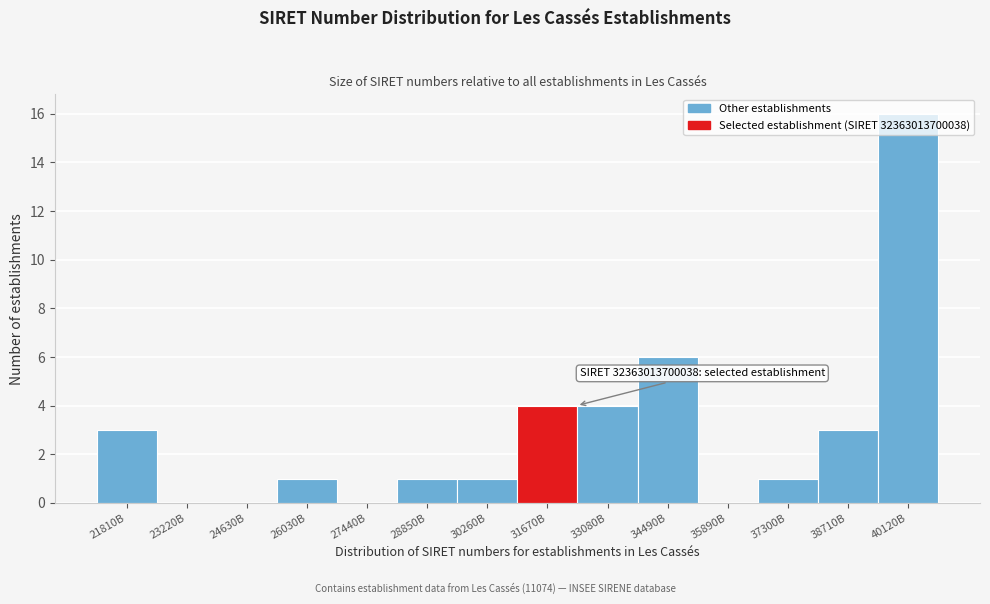

At which label is the value closest to 8?

34490B